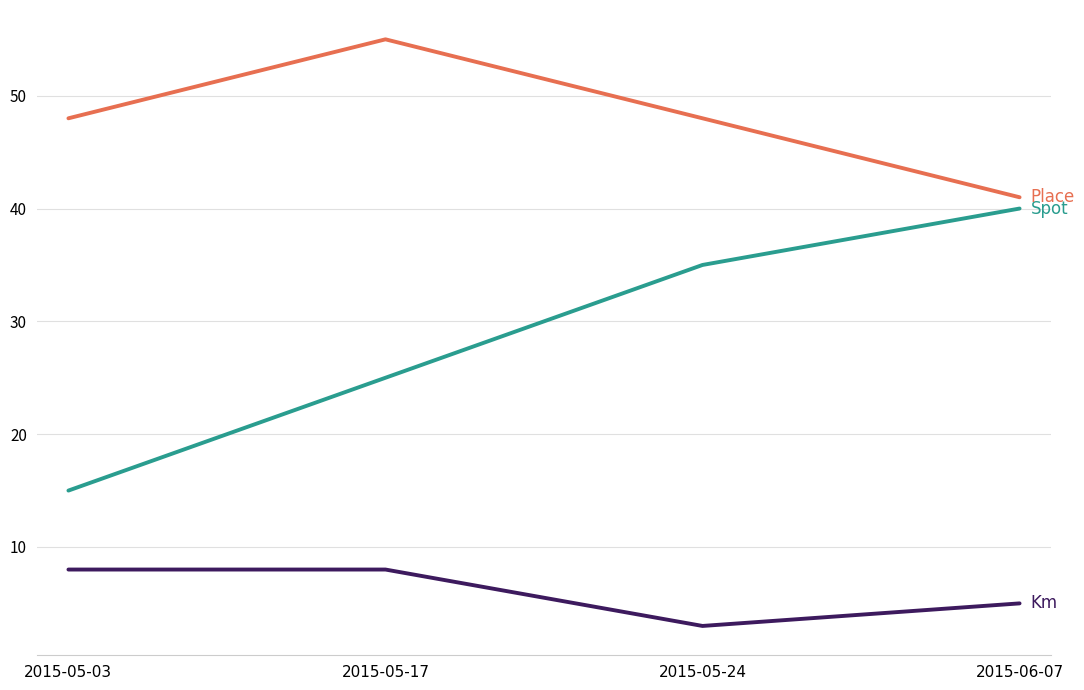

What is the spread (max minus min) of values at 2015-06-07?

36